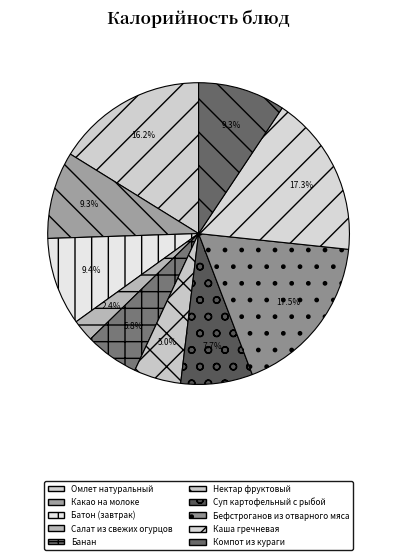

Do Компот из кураги and Суп картофельный с рыбой together represent more than half of the pie?

No